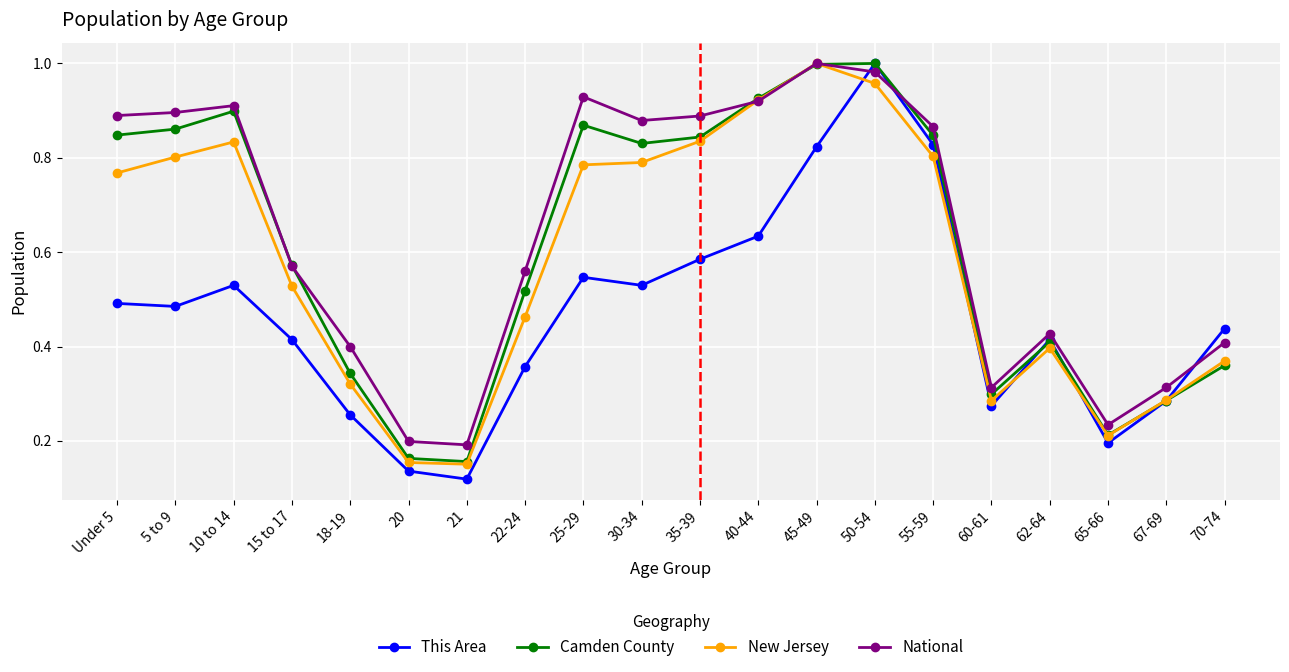

Rank the series by their average value, from highest to lowest.

National, Camden County, New Jersey, This Area